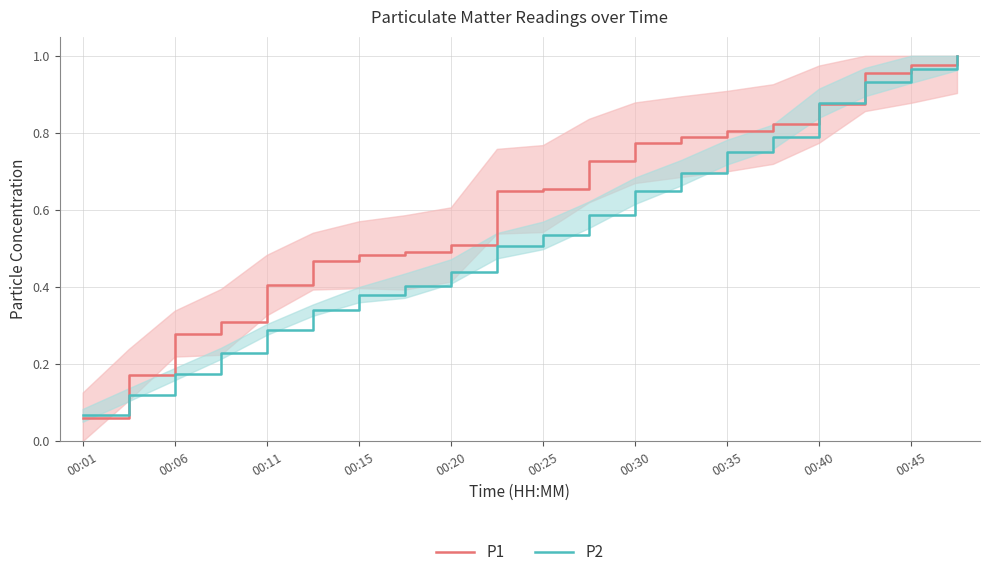

How many categories are shown in the chart?

20